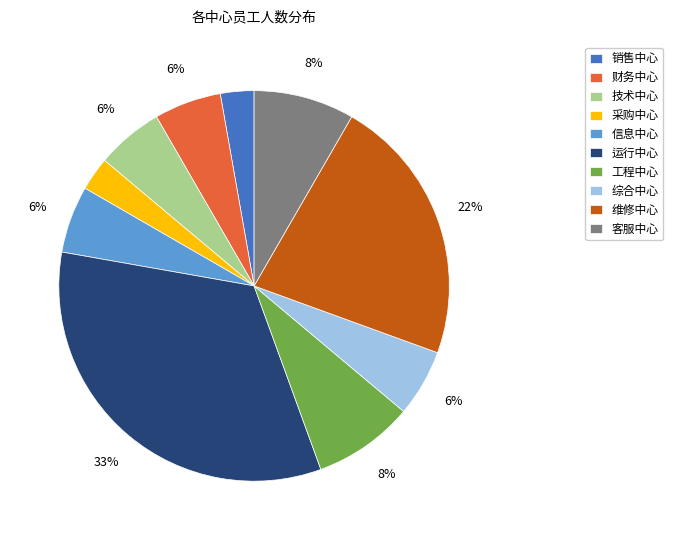

To the nearest percent, what is the combined percentage of 财务中心 and 运行中心?

39%